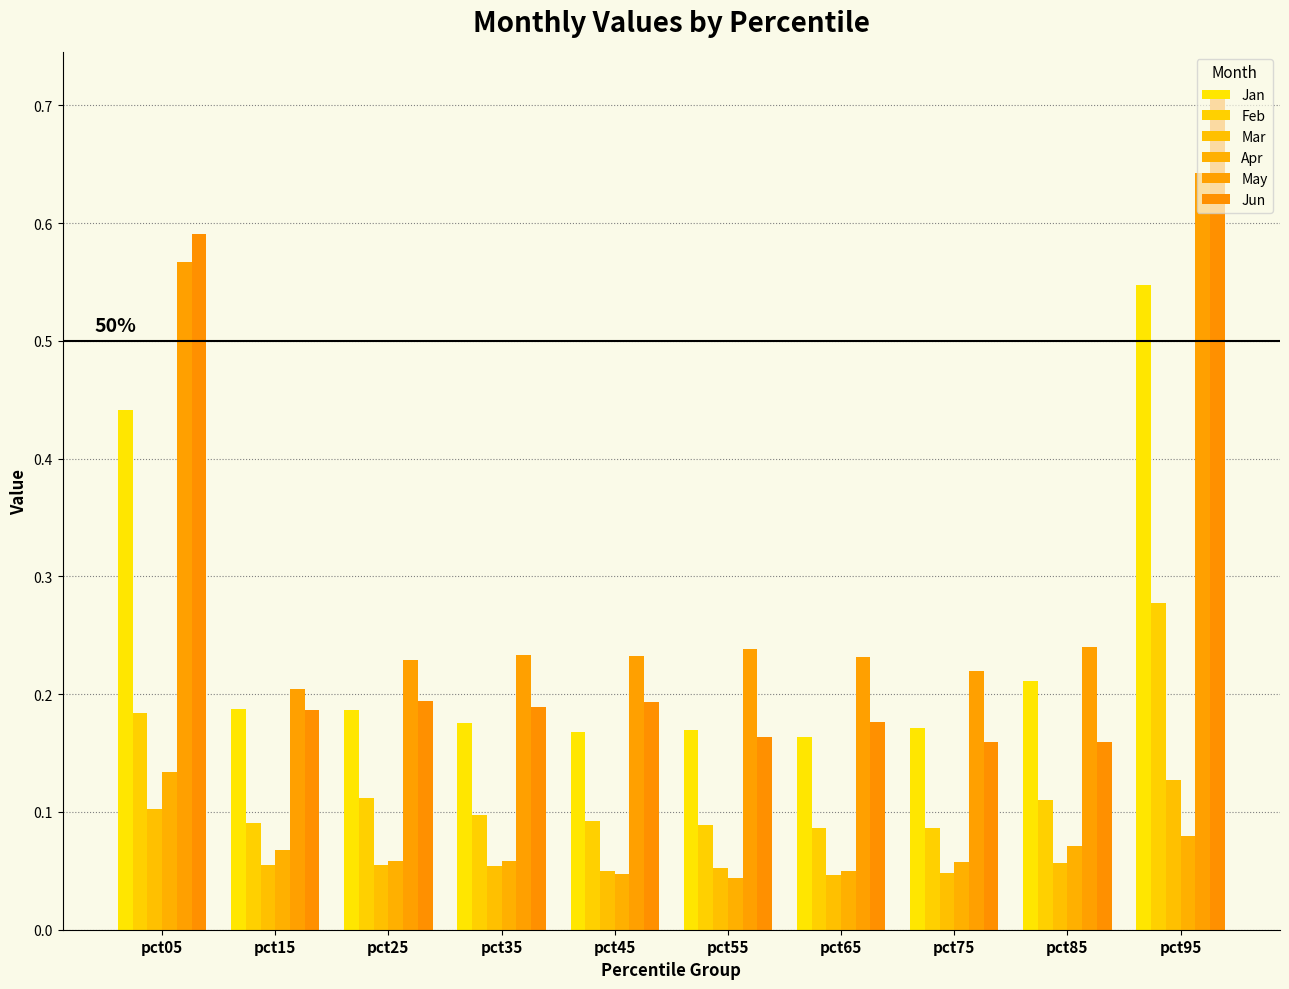

At how many categories does at least one series exceed 0?

10